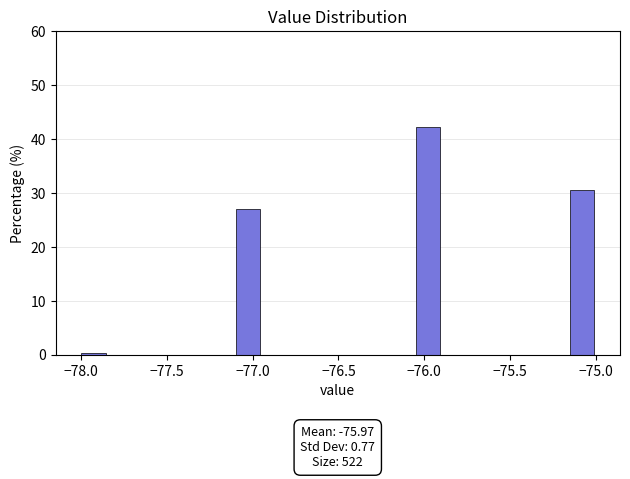

Read against the x-axis, roughly where is the centre of the tallest bar?

-76.00